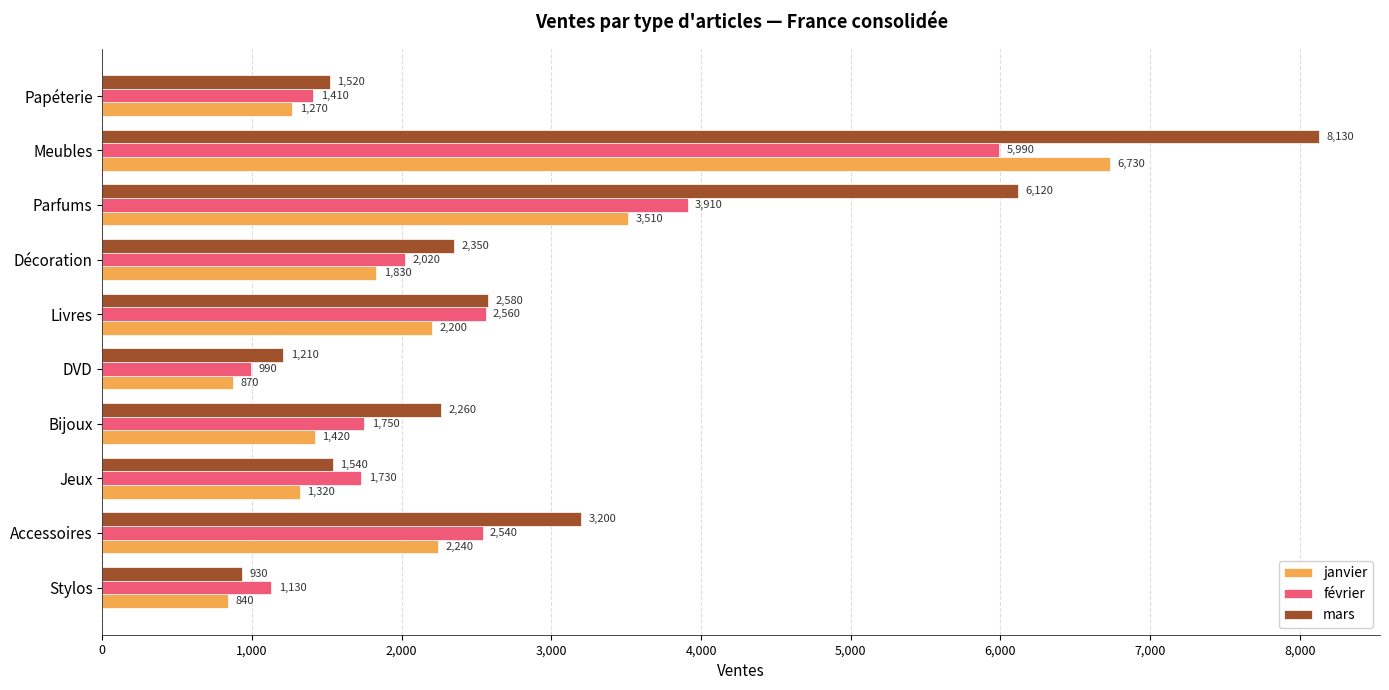

List the series in order of their peak value, highest first.

mars, janvier, février